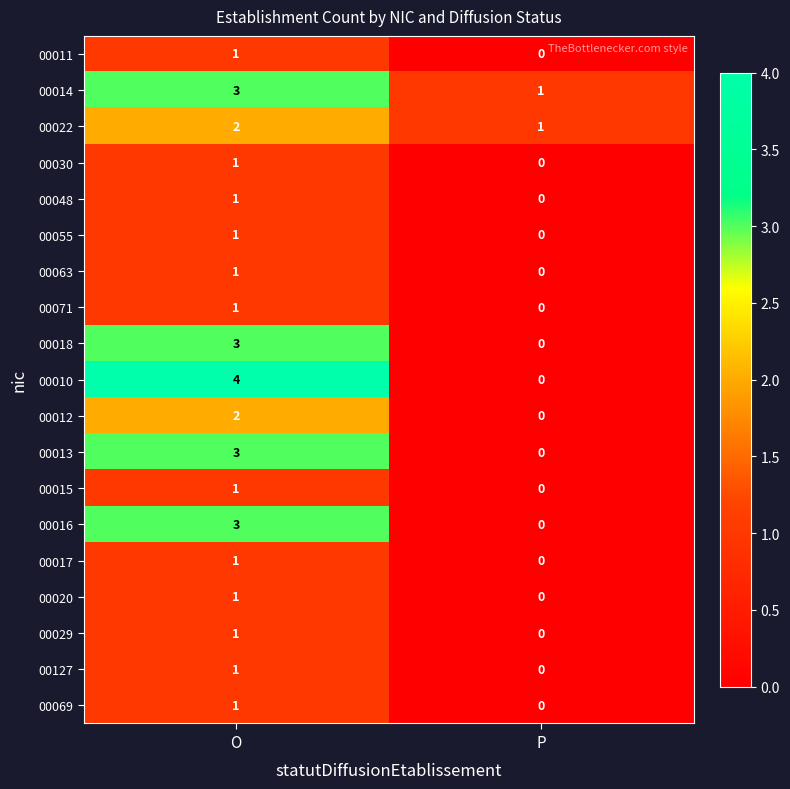

What is the spread (max minus min) of values at O?

3